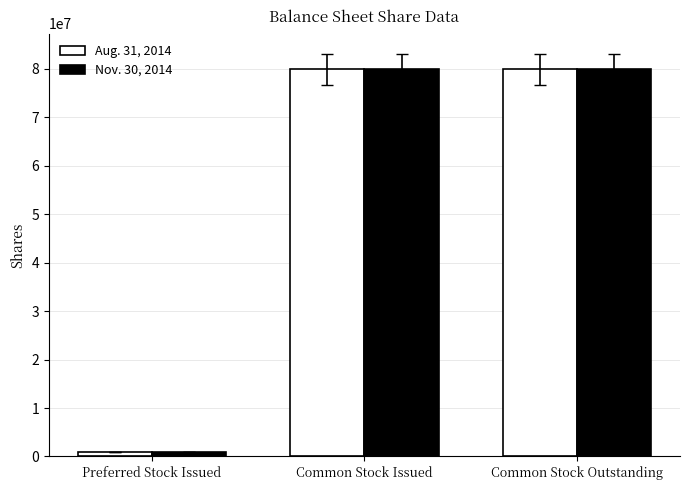

True or false: Nov. 30, 2014 has a value of 52382085 at Common Stock Issued.

False